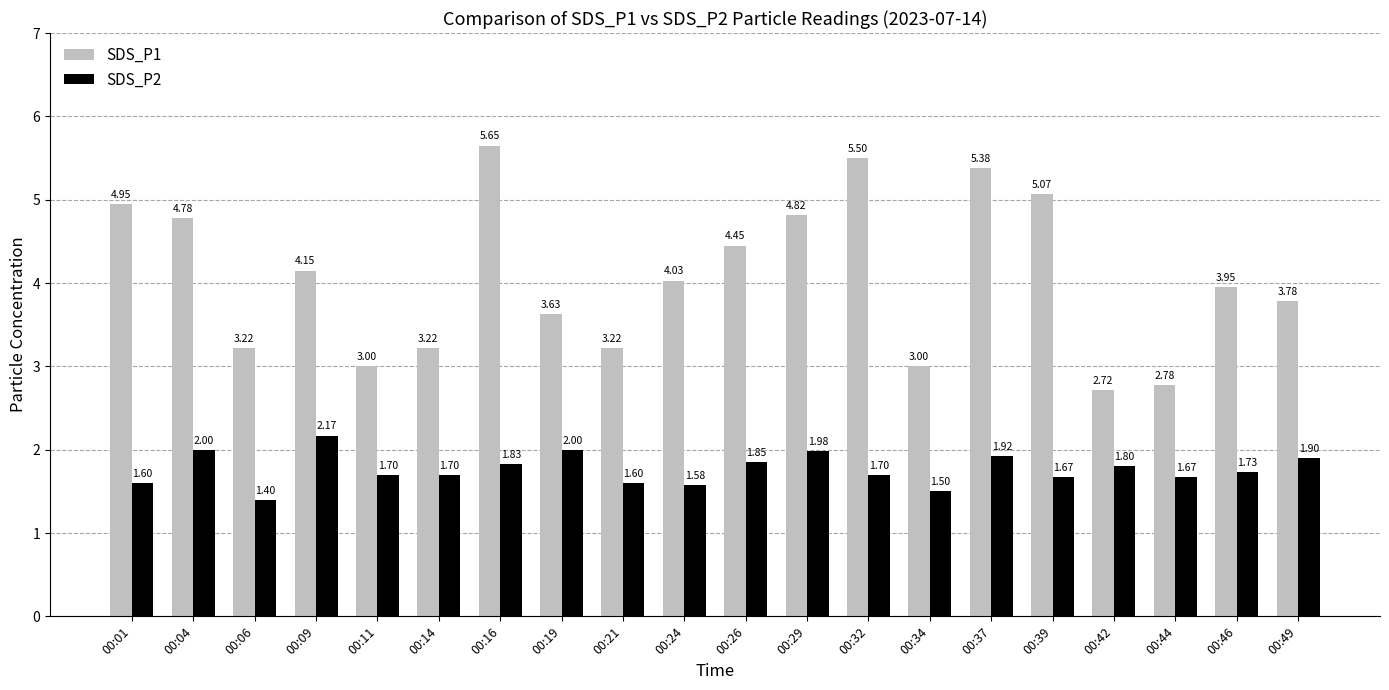

What are all the series names shown in the legend?

SDS_P1, SDS_P2